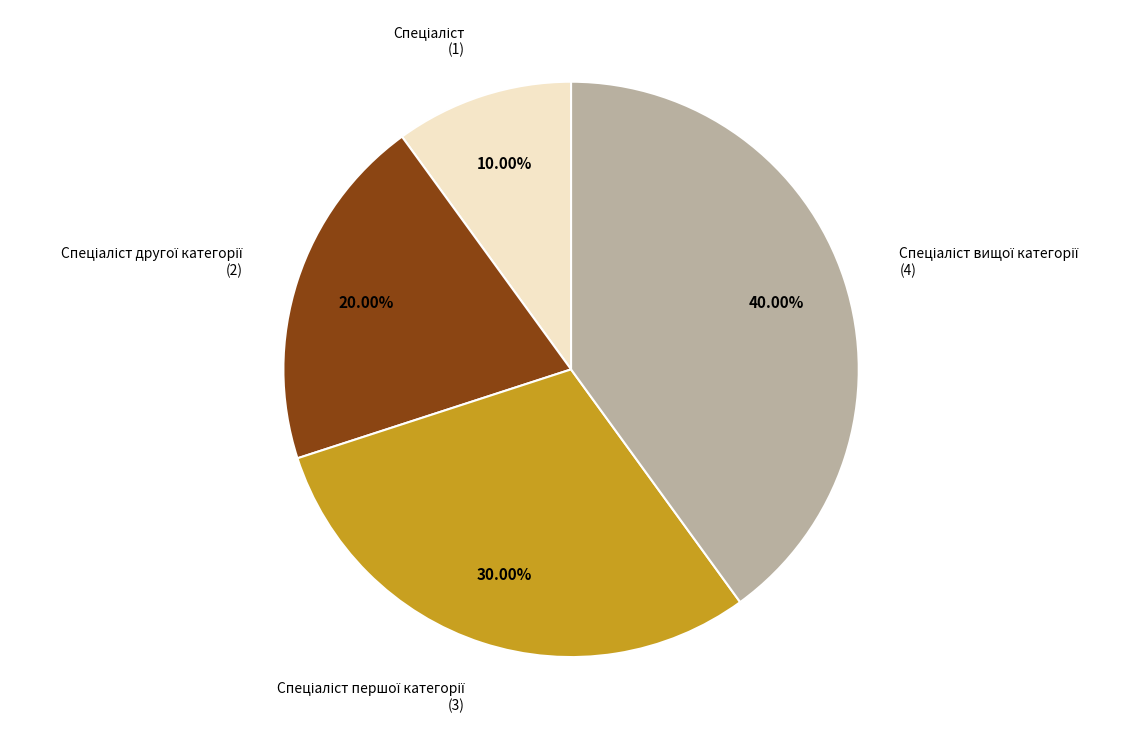

Is there any slice that represents more than half of the pie?

No